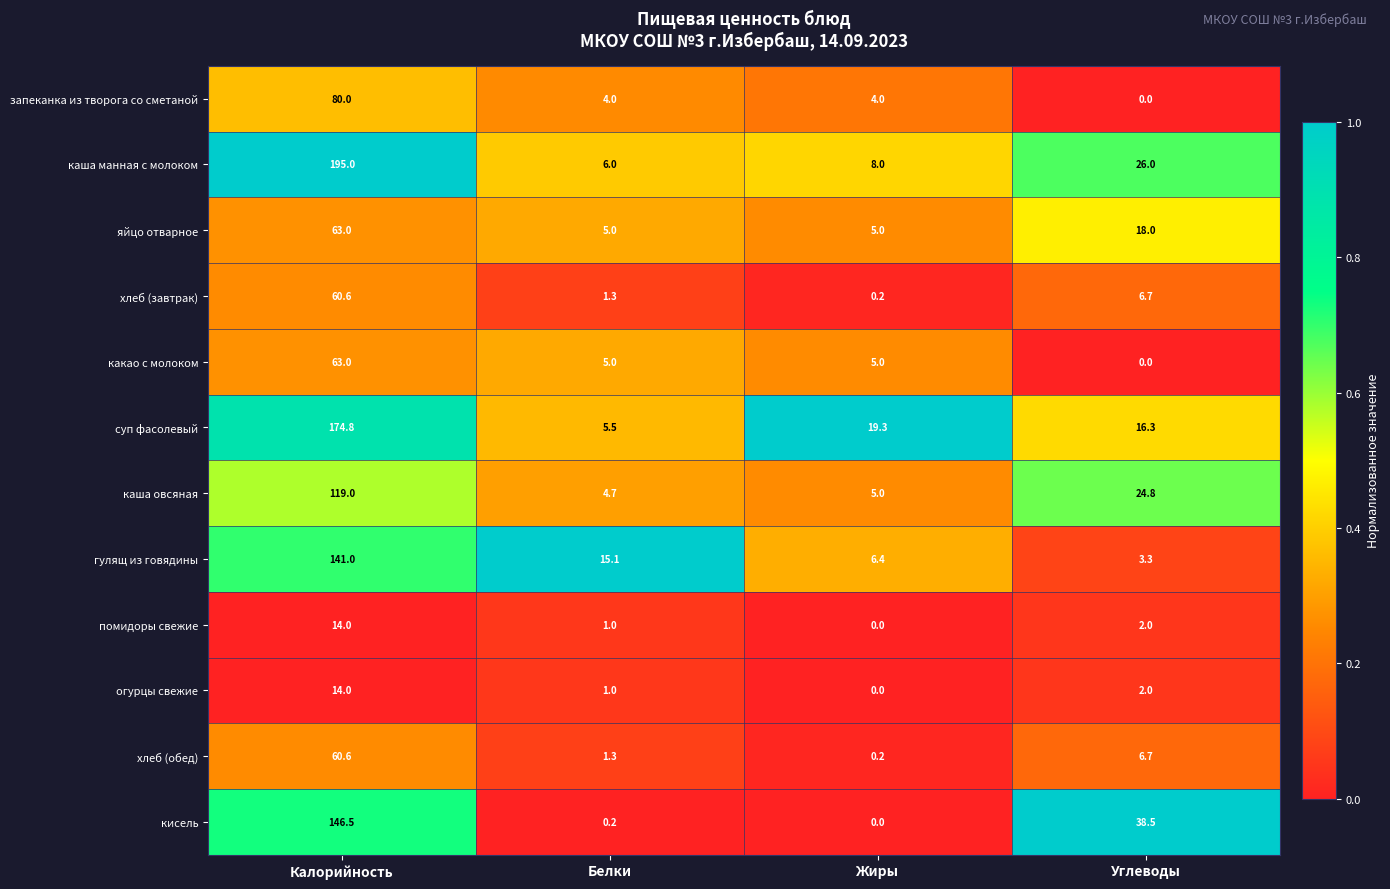

What is the total value across all series at Калорийность?

1131.5